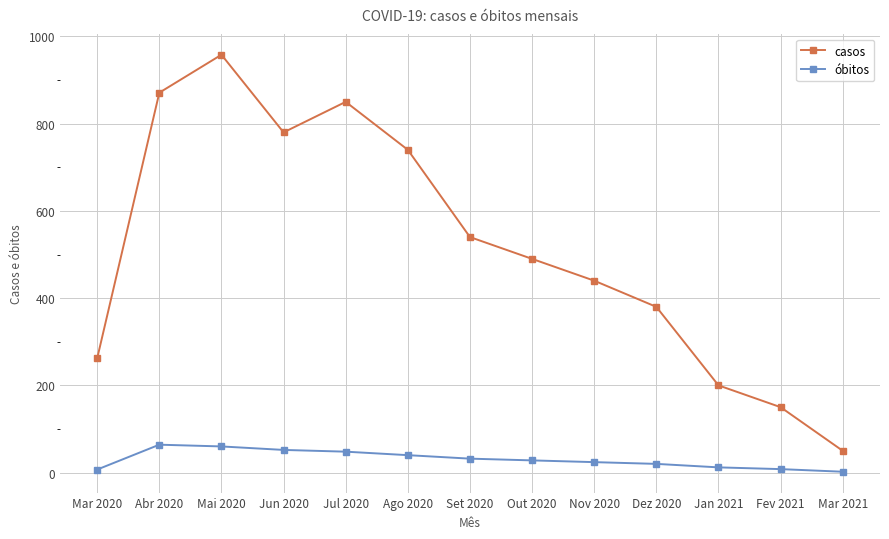

In casos, how many points are higher than both neighbors (excluding endpoints)?

2